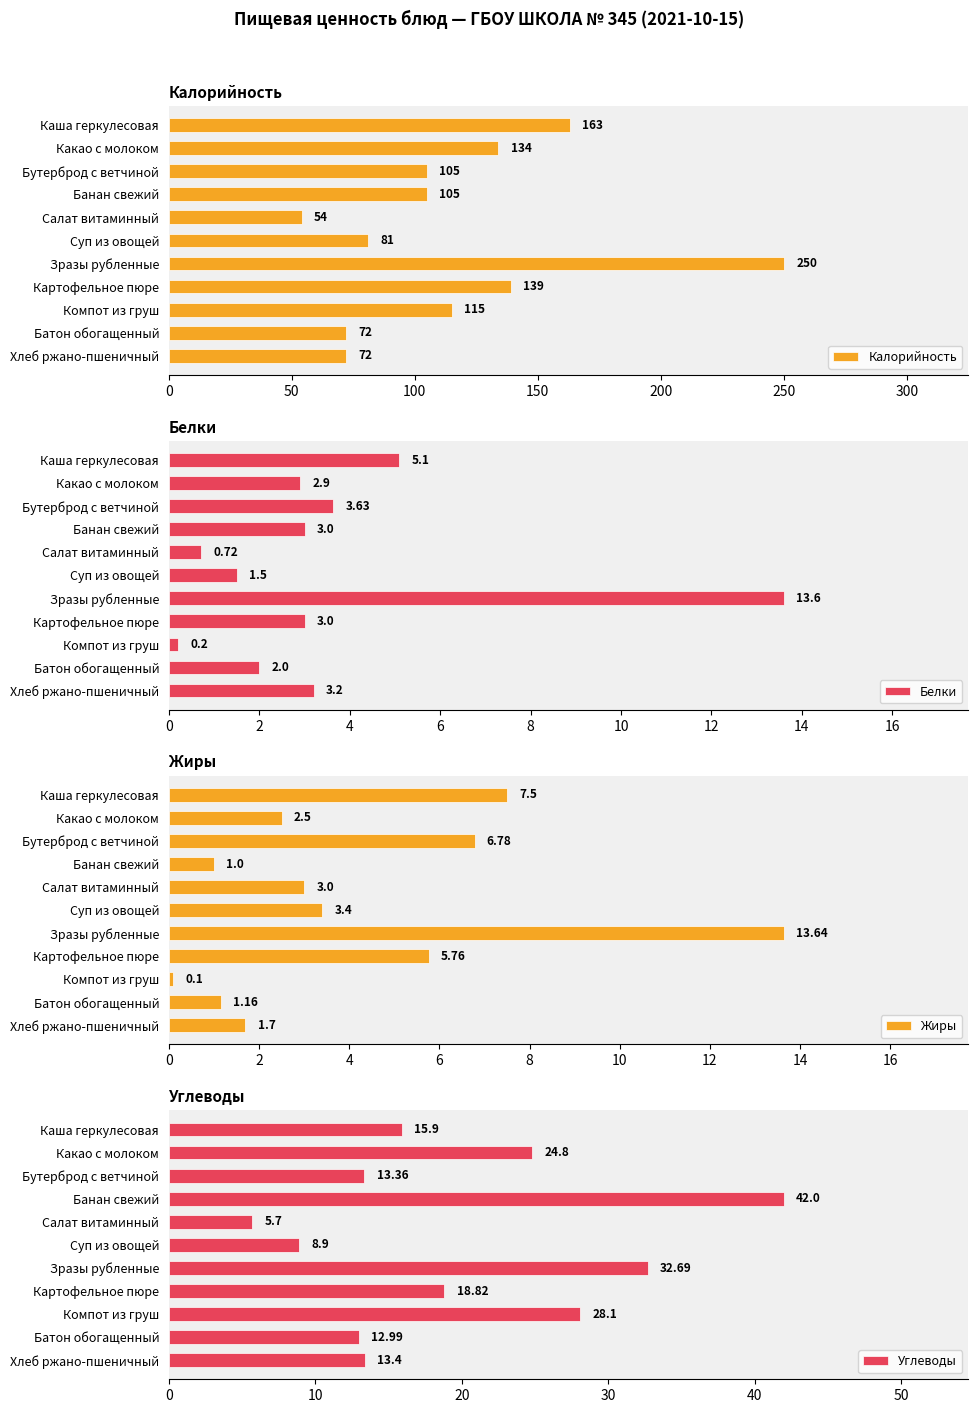

What value does the Калорийность series have at Зразы рубленные?

250